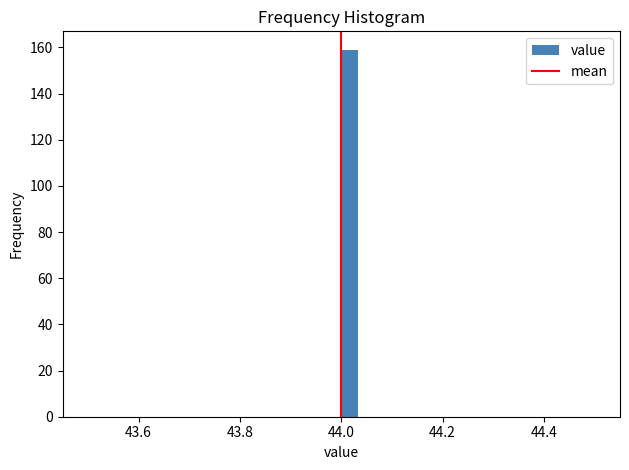

Read against the x-axis, roughly where is the centre of the tallest bar?

44.02